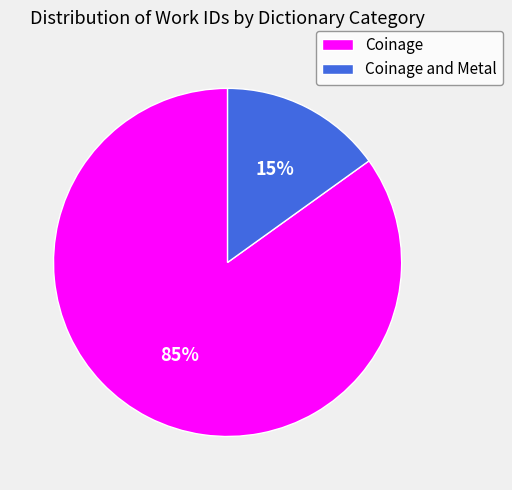

Does Coinage and Metal account for over 50% of the chart?

No